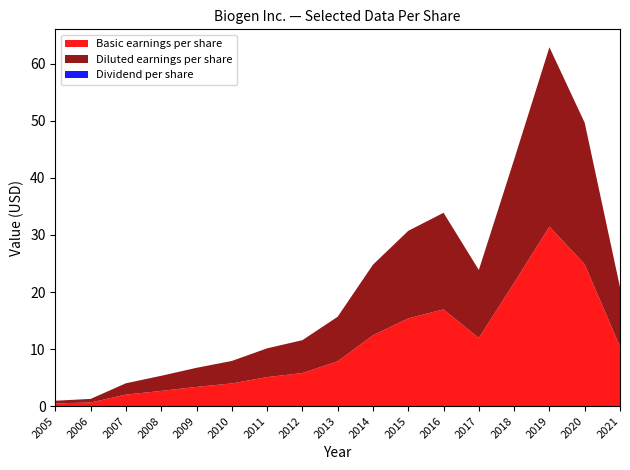

At how many categories does at least one series exceed 20?

3